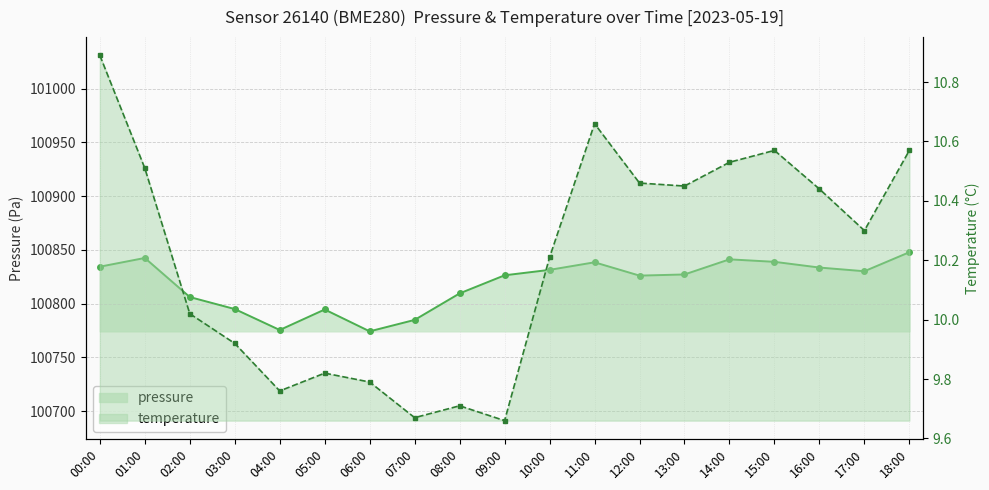

How many data points does each series have?

19